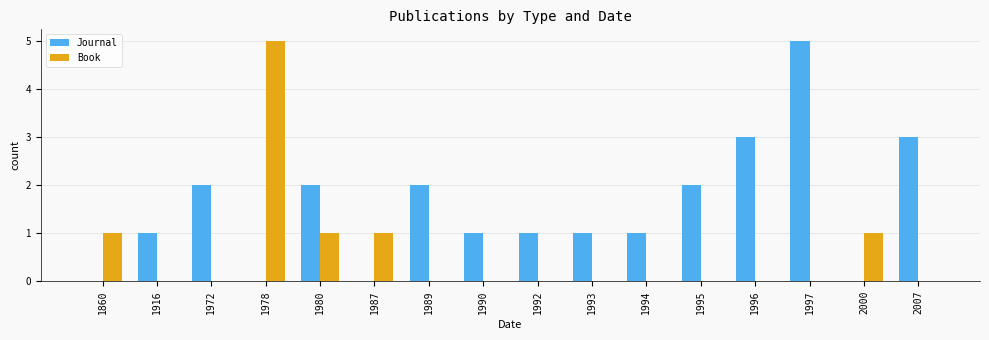

What are all the series names shown in the legend?

Journal, Book